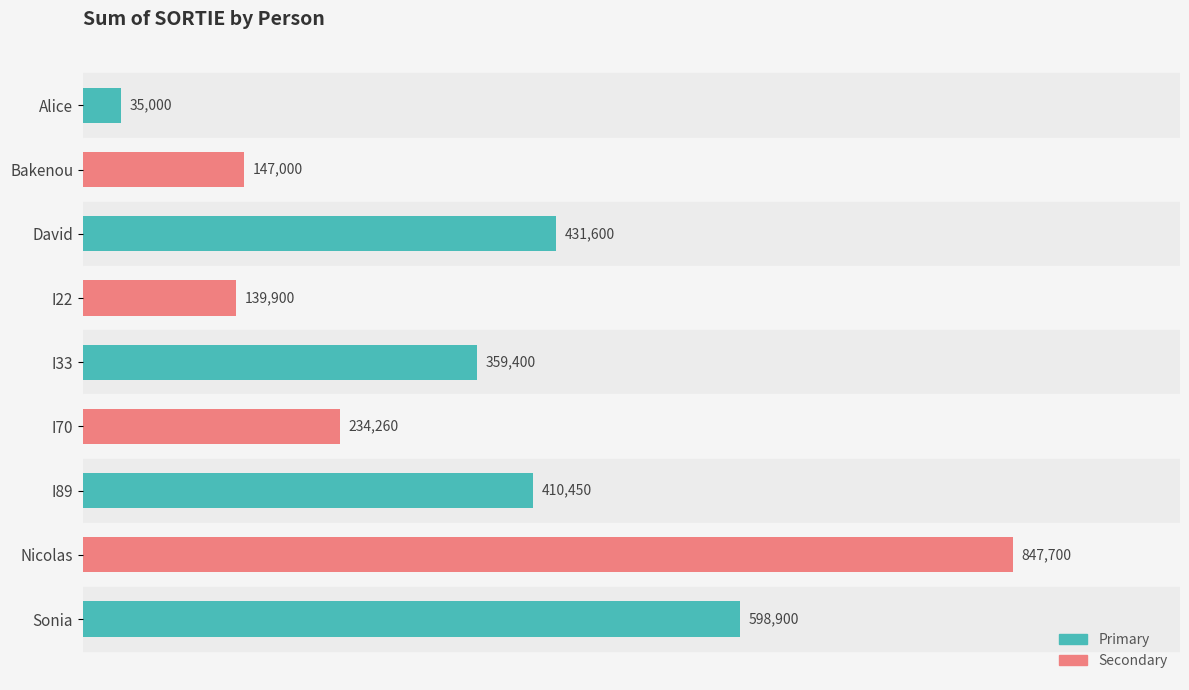

Does the chart contain any negative values?

No